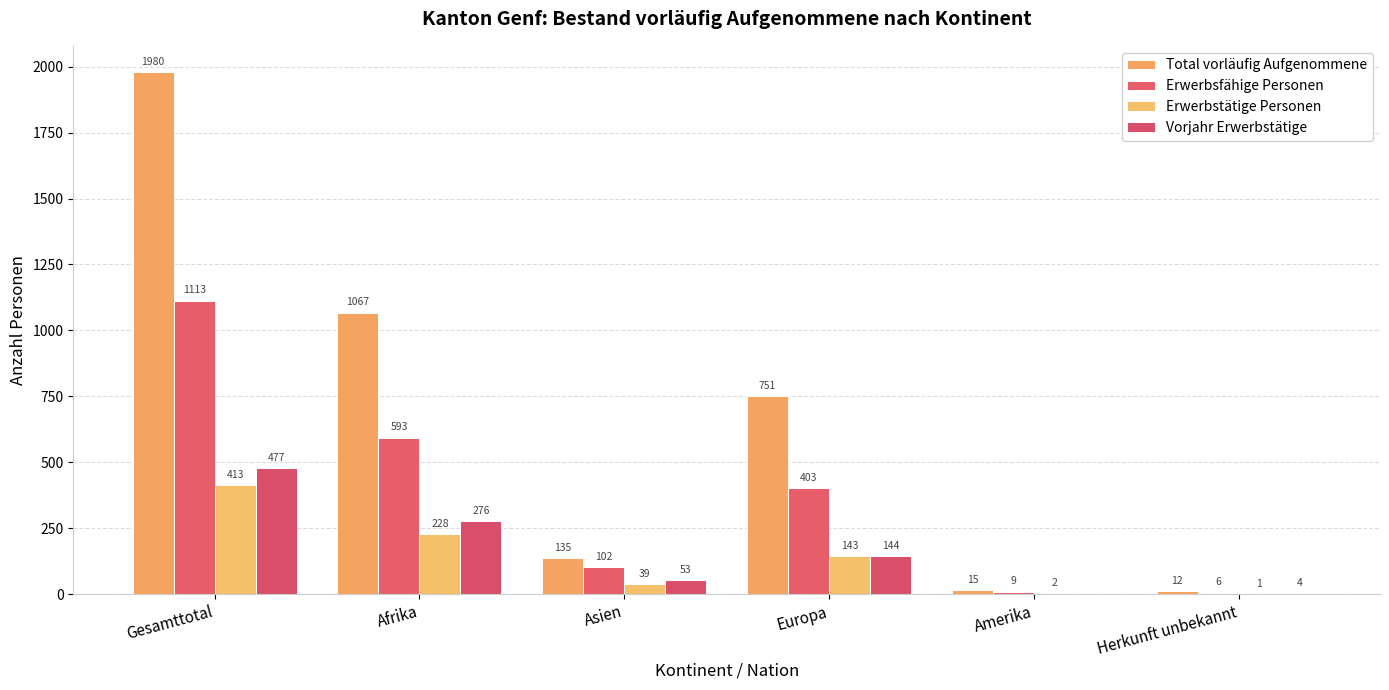

Which series has the widest spread of values?

Total vorläufig Aufgenommene